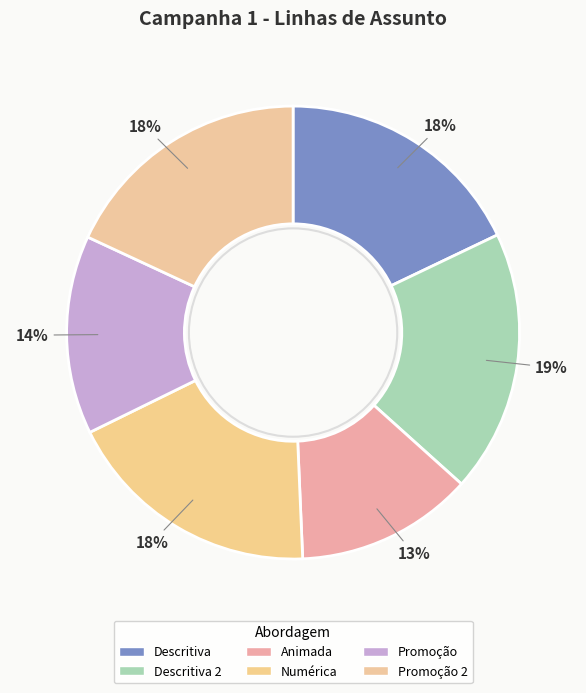

To the nearest percent, what is the average slice percentage?

17%